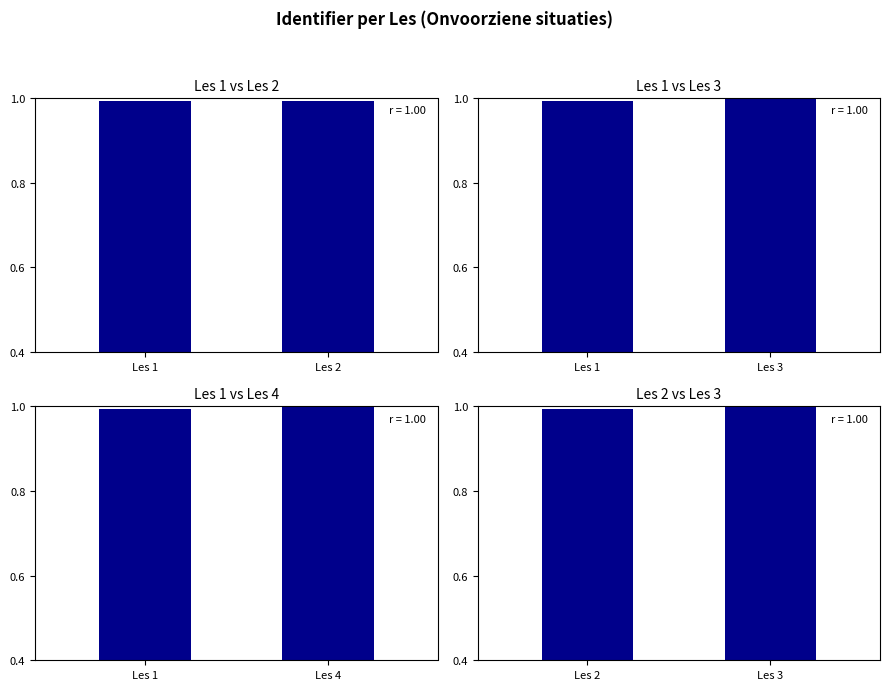

What is the value of the Les 1 vs Les 2 bar at the 2nd from the left?

1.0